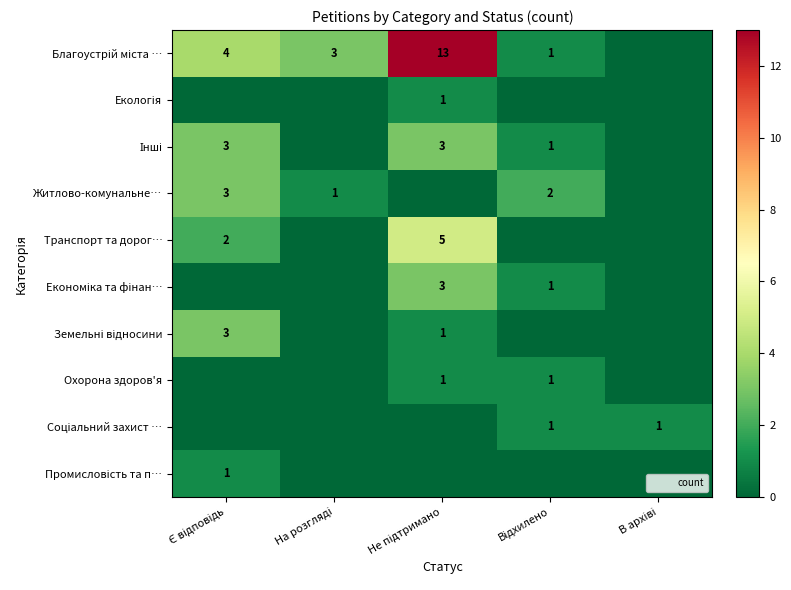

How many data points does each series have?

5